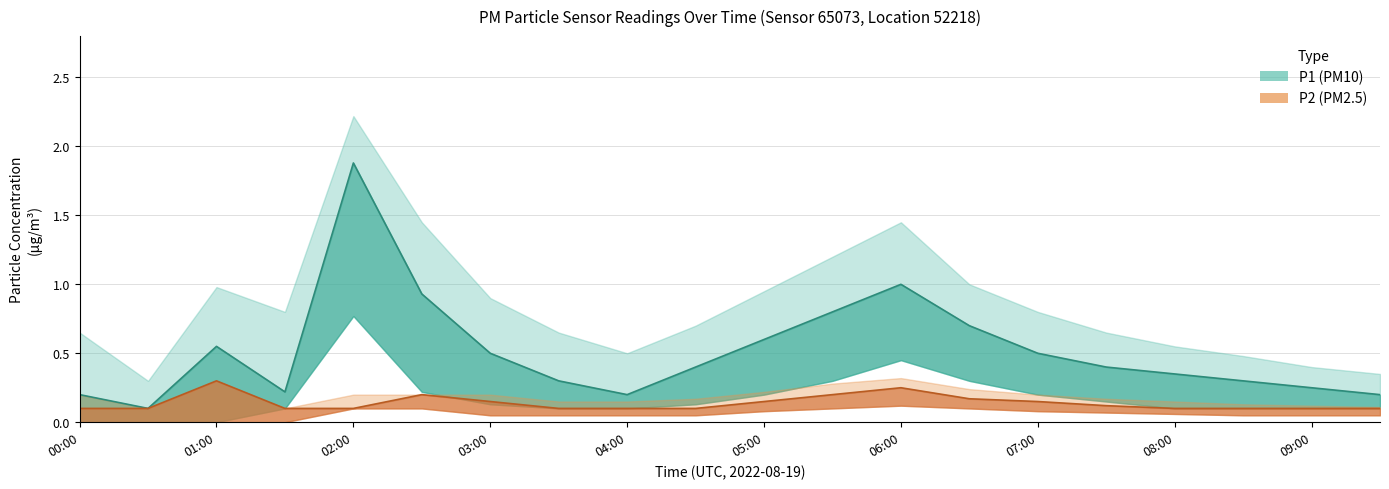

Reading left to right, list all the values displayed in this chart.

P1: 0.2	0.1	0.6	0.2	1.9	0.9	0.5	0.3	0.2	0.4	0.6	0.8	1.0	0.7	0.5	0.4	0.3	0.3	0.2	0.2
P1_upper: 0.7	0.3	1.0	0.8	2.2	1.4	0.9	0.7	0.5	0.7	0.9	1.2	1.4	1.0	0.8	0.7	0.6	0.5	0.4	0.3
P1_lower: 0.0	0.0	0.0	0.1	0.8	0.2	0.1	0.1	0.1	0.1	0.2	0.3	0.5	0.3	0.2	0.1	0.1	0.1	0.1	0.1
P2: 0.1	0.1	0.3	0.1	0.1	0.2	0.1	0.1	0.1	0.1	0.1	0.2	0.2	0.2	0.1	0.1	0.1	0.1	0.1	0.1
P2_upper: 0.2	0.1	0.3	0.1	0.2	0.2	0.2	0.1	0.1	0.2	0.2	0.3	0.3	0.2	0.2	0.2	0.1	0.1	0.1	0.1
P2_lower: 0.0	0.0	0.0	0.0	0.1	0.1	0.1	0.1	0.1	0.1	0.1	0.1	0.1	0.1	0.1	0.1	0.1	0.1	0.1	0.1